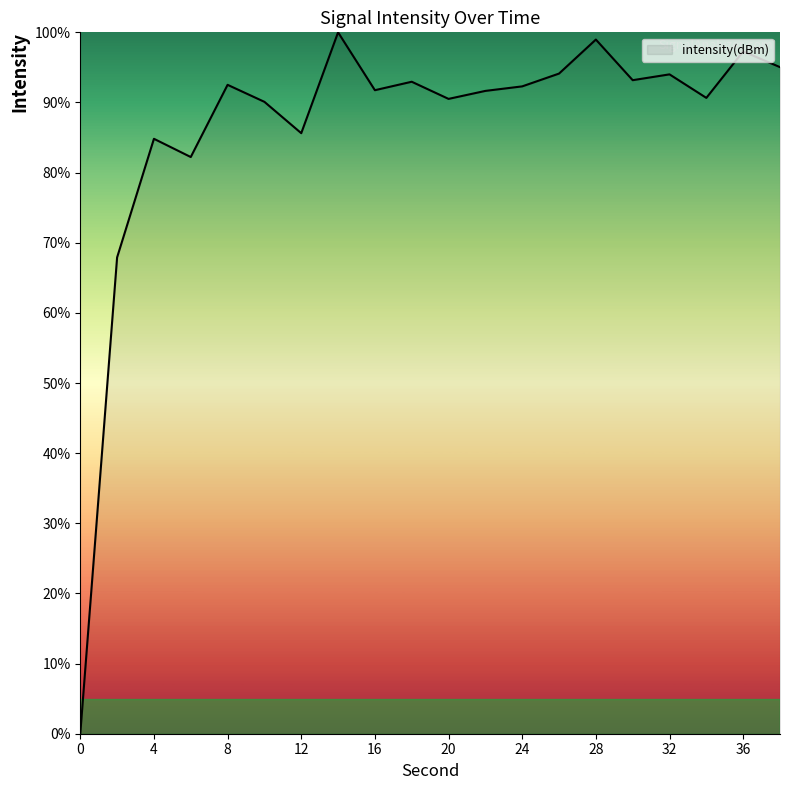

What is the maximum value shown in the chart?

100.0